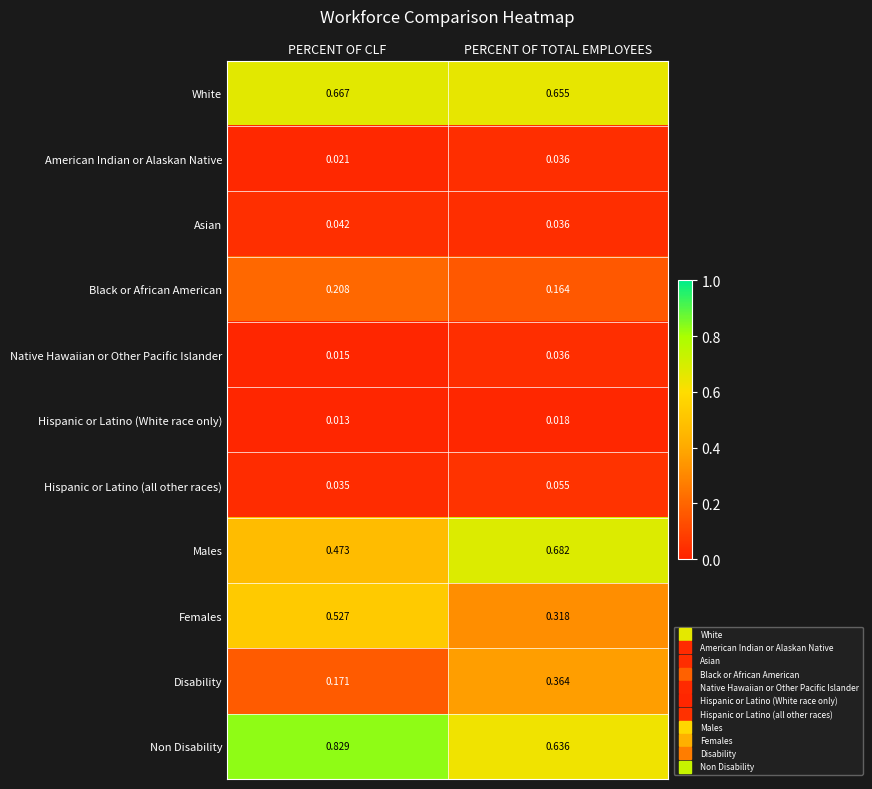

List the labels in order of Disability value, smallest first.

PERCENT OF CLF, PERCENT OF TOTAL EMPLOYEES